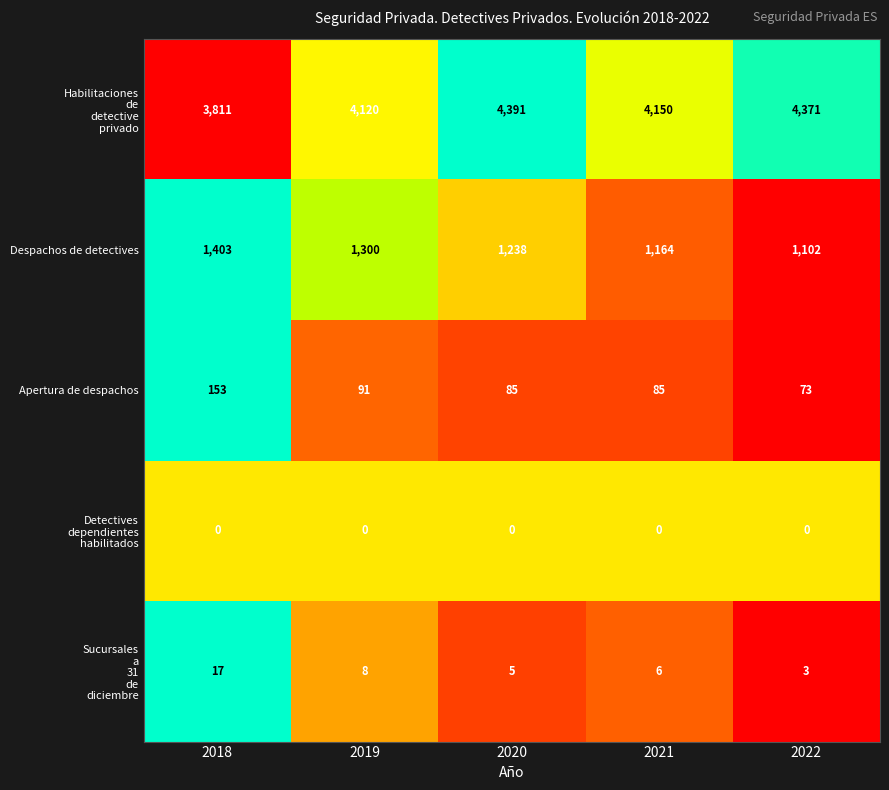

True or false: Despachos de detectives has a value of 1658 at 2021.

False